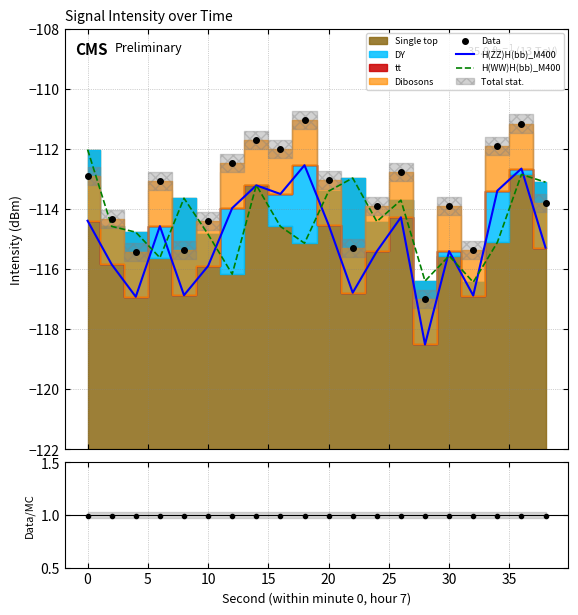

How many interior local valleys does the H(WW)H(bb)_M400 series have?

6